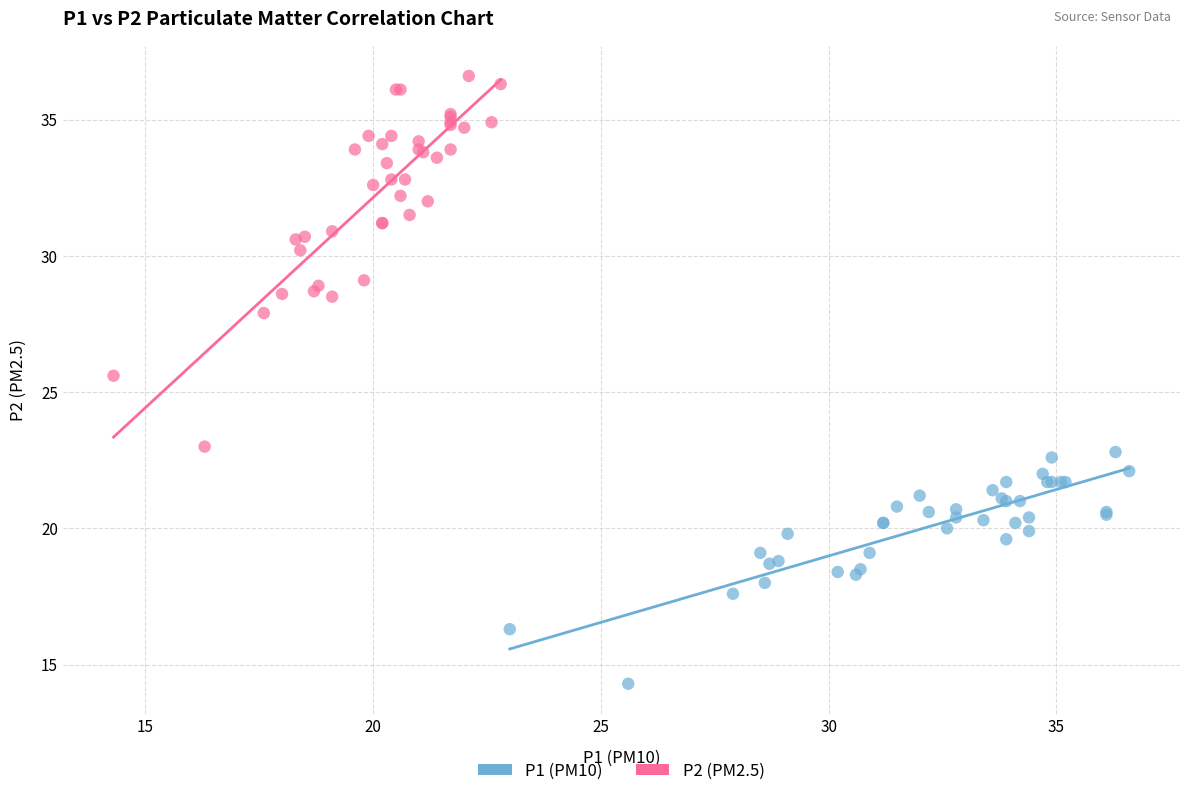

Which series has the widest spread of Y values?

P2 (PM2.5)